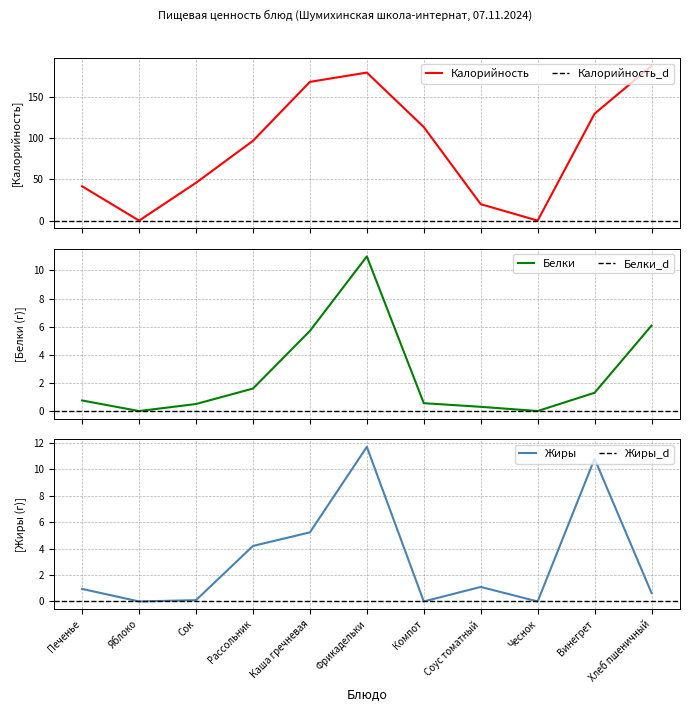

What is the label of the 6th point from the right?

Фрикадельки